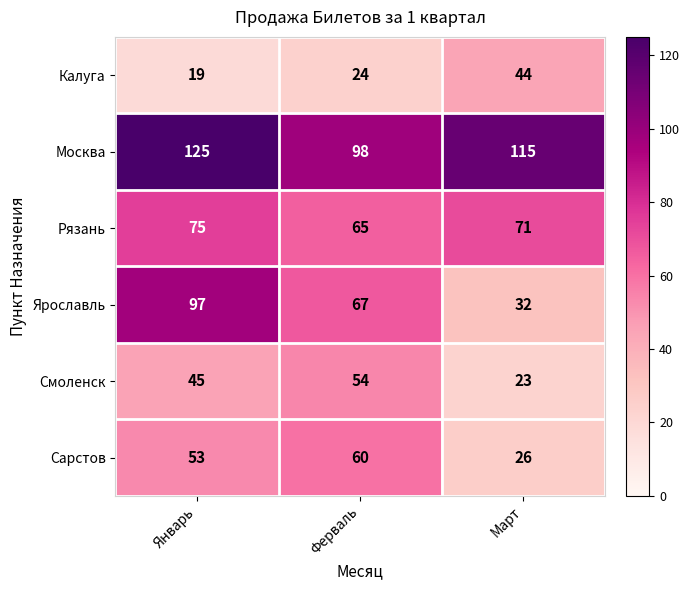

What is the difference between the maximum and minimum values in the Калуга series?

25